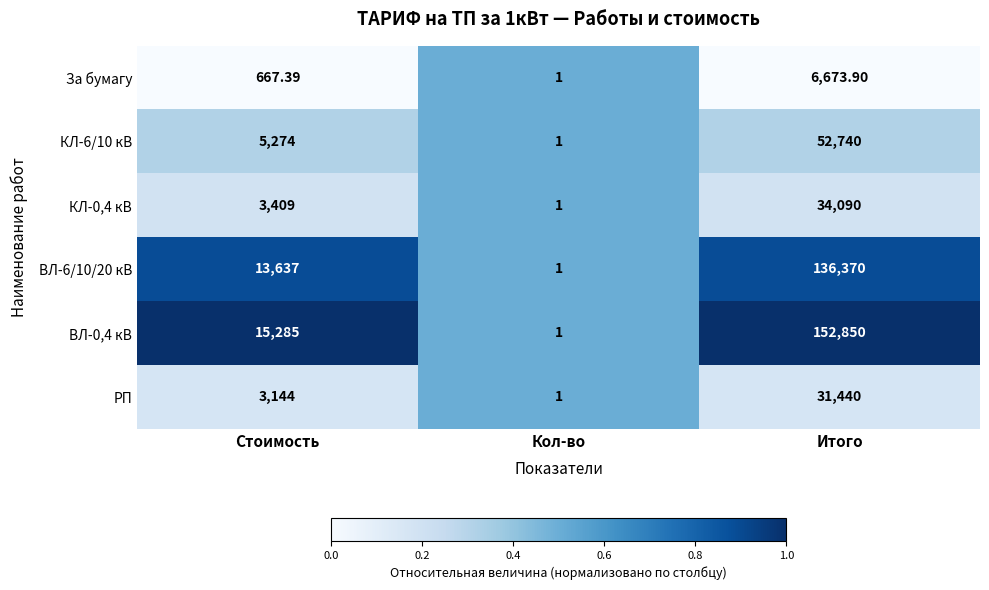

List the labels in order of ВЛ-0,4 кВ value, smallest first.

Кол-во, Стоимость, Итого